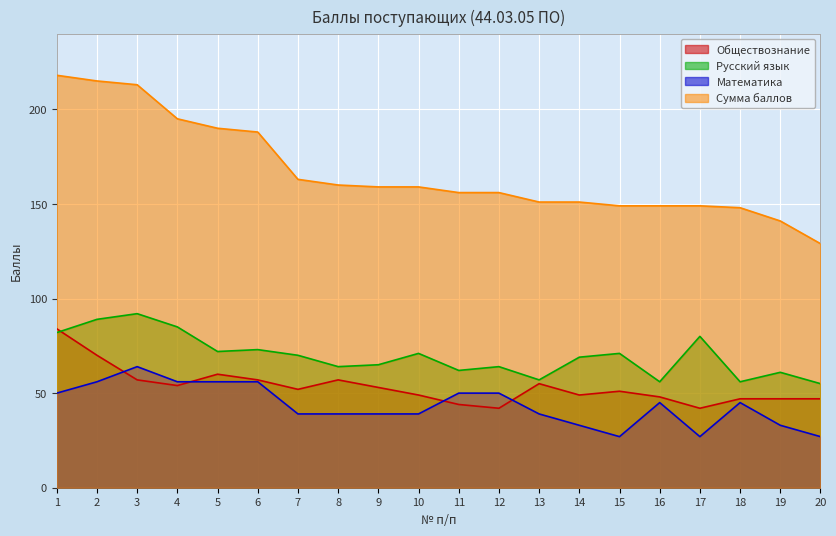

Which category has the lowest value in the Сумма баллов series?

20